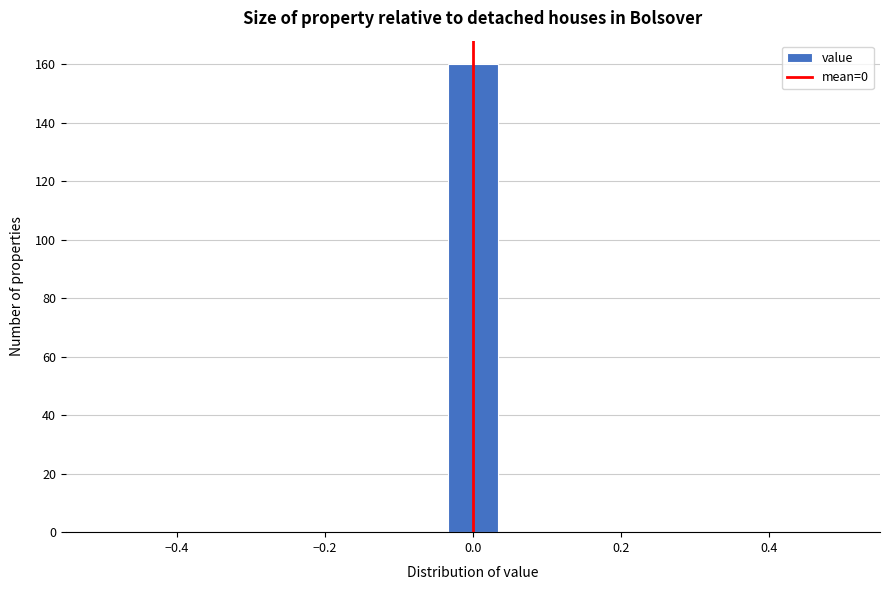

Read against the x-axis, roughly where is the centre of the tallest bar?

0.00